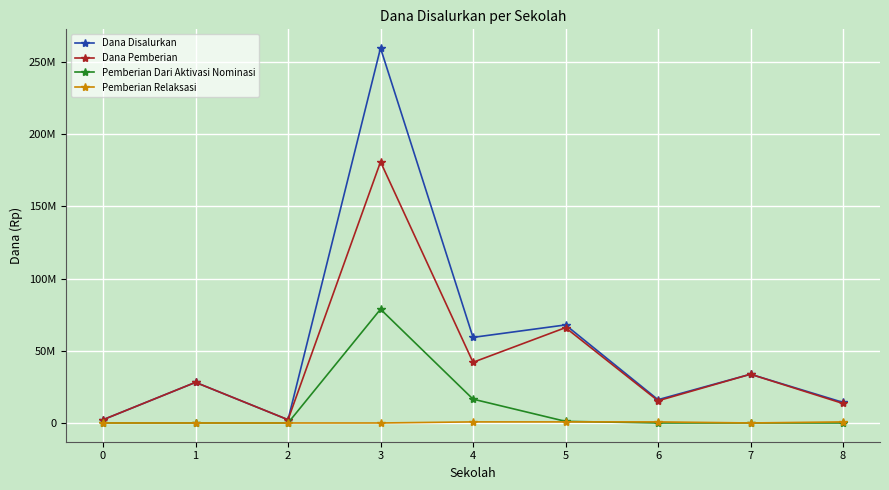

Does the chart have visible grid lines?

Yes